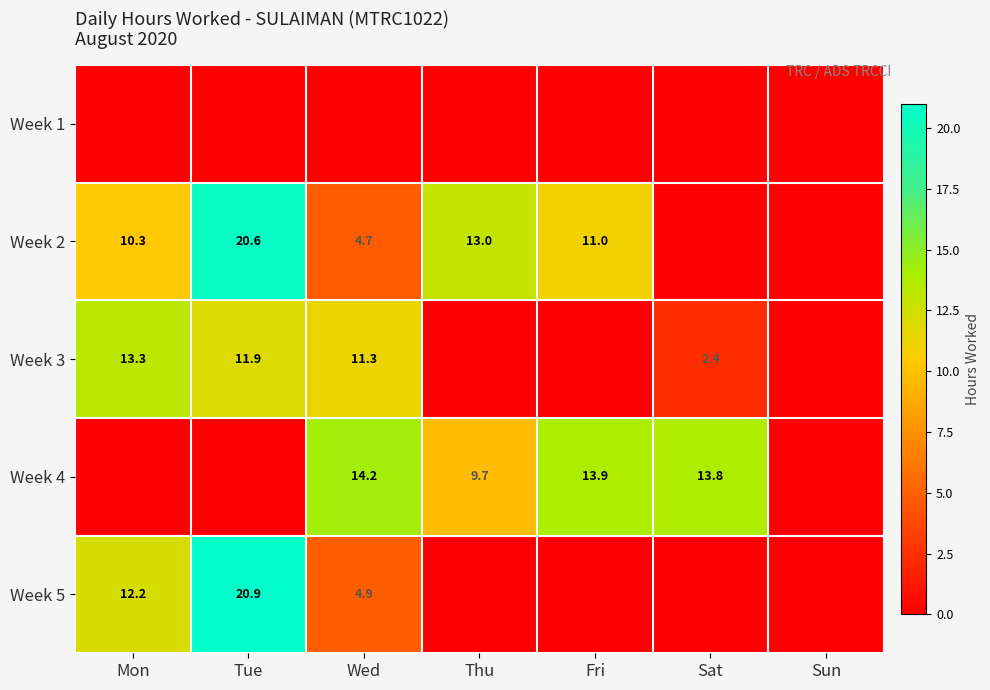

Is it true that Week 2 equals 20.6 at Tue?

True